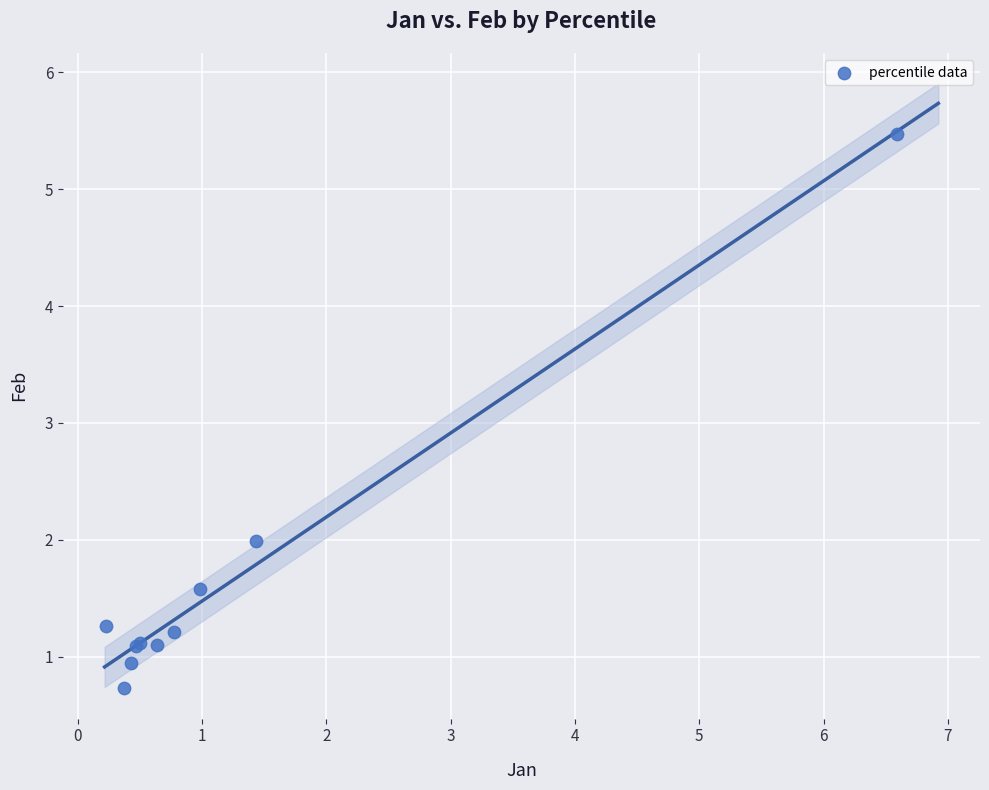

What Y value in the scatter plot is closest to 3?

2.0